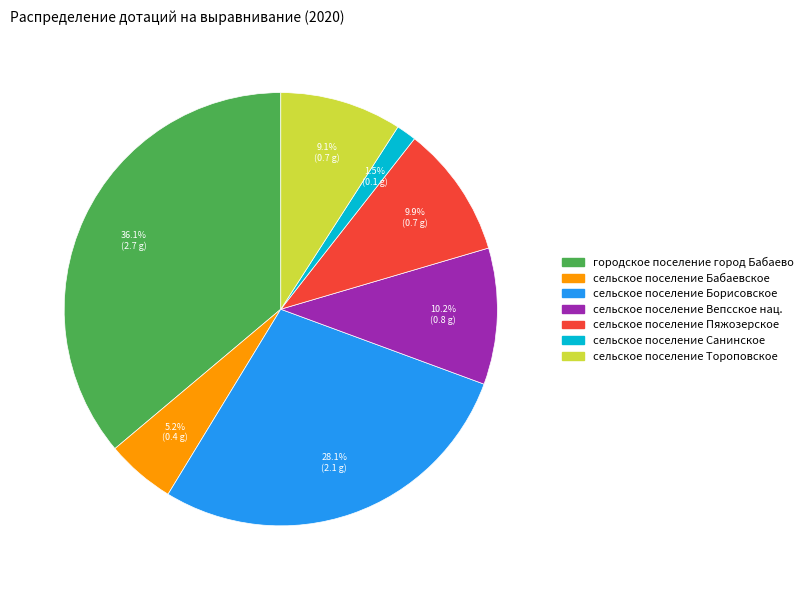

Which has a higher value, сельское поселение Тороповское or сельское поселение Борисовское?

сельское поселение Борисовское